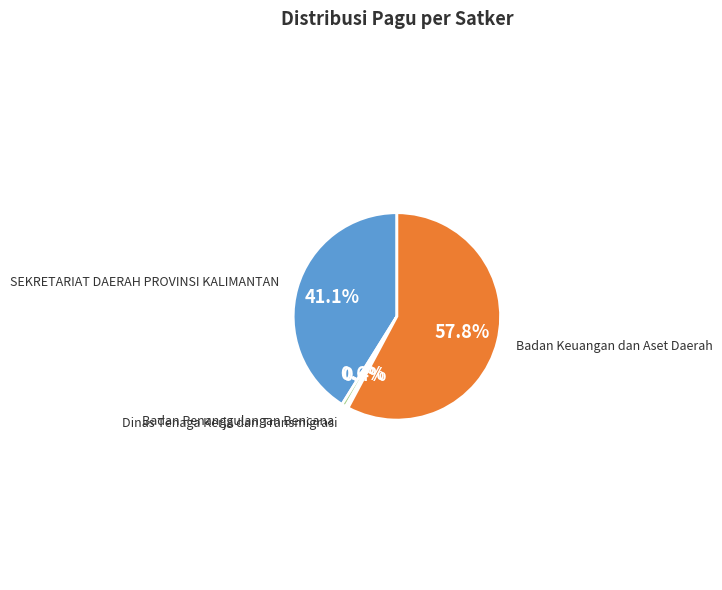

Do Badan Keuangan dan Aset Daerah and Dinas Tenaga Kerja dan Transmigrasi together represent more than half of the pie?

Yes